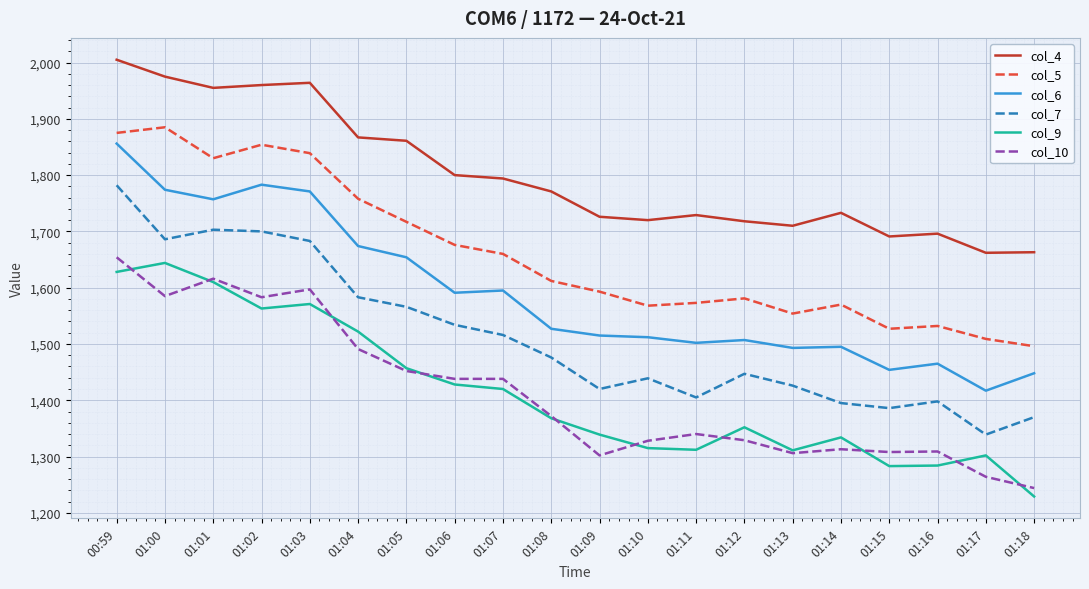

What are all the series names shown in the legend?

col_4, col_5, col_6, col_7, col_9, col_10